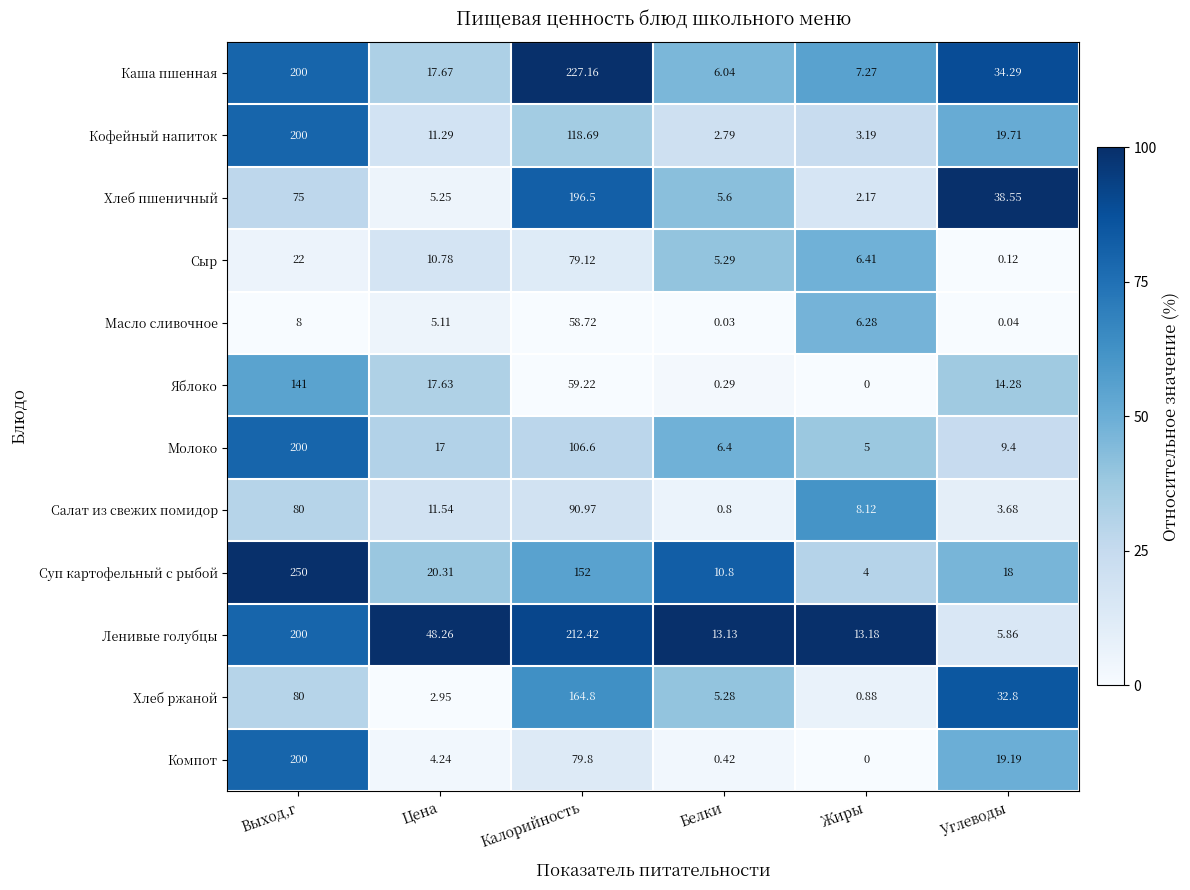

At which label does Сыр reach its peak?

Калорийность